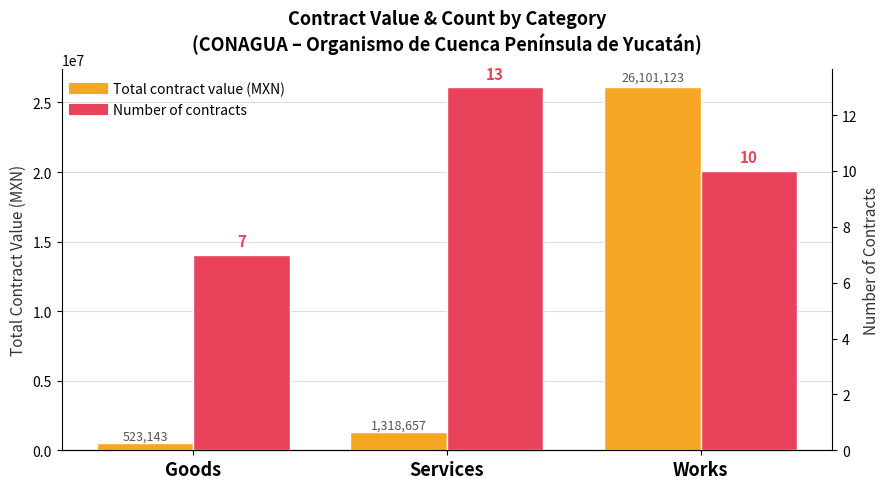

How many data points in Number of contracts are less than 10?

1